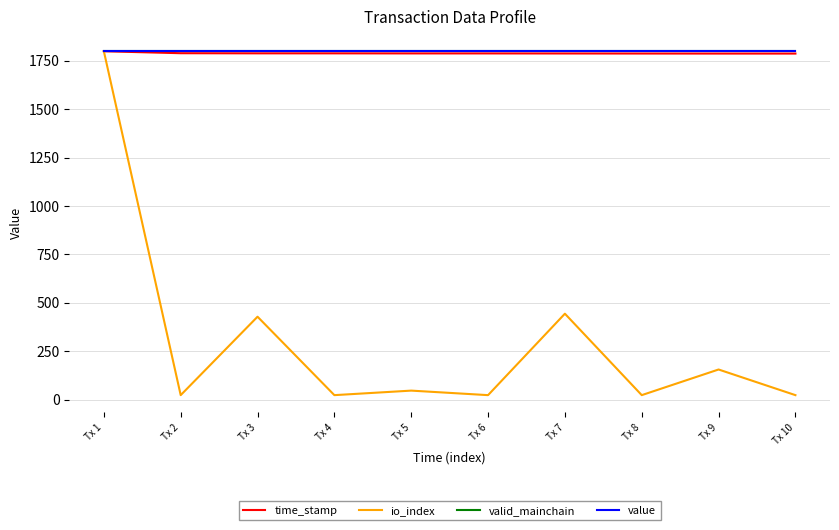

True or false: io_index and valid_mainchain cross at least once.

False